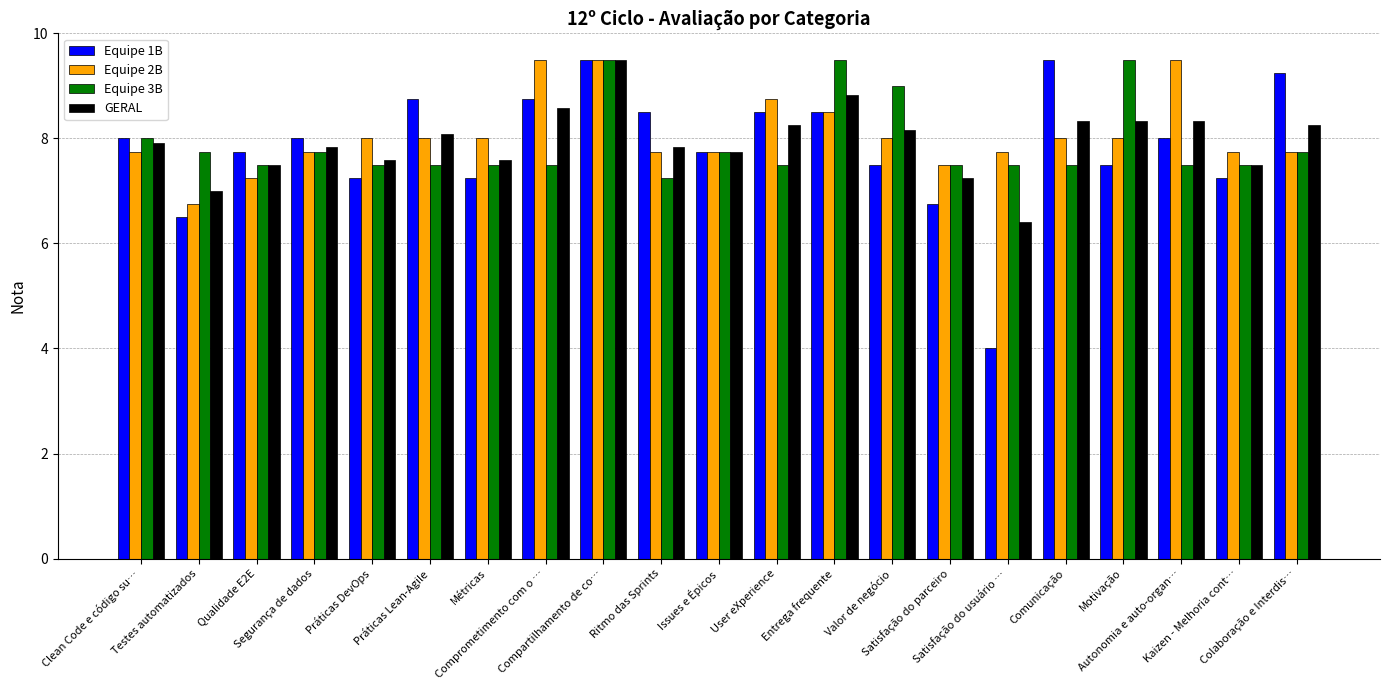

Which series has the widest spread of values?

Equipe 1B